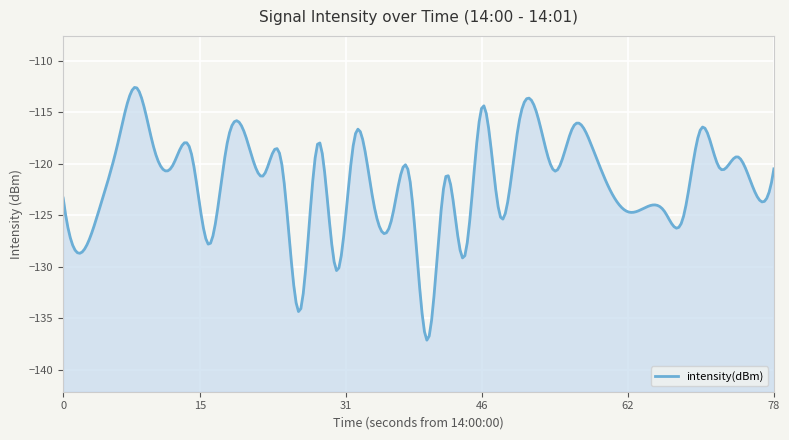

How many lines are shown in the chart?

1